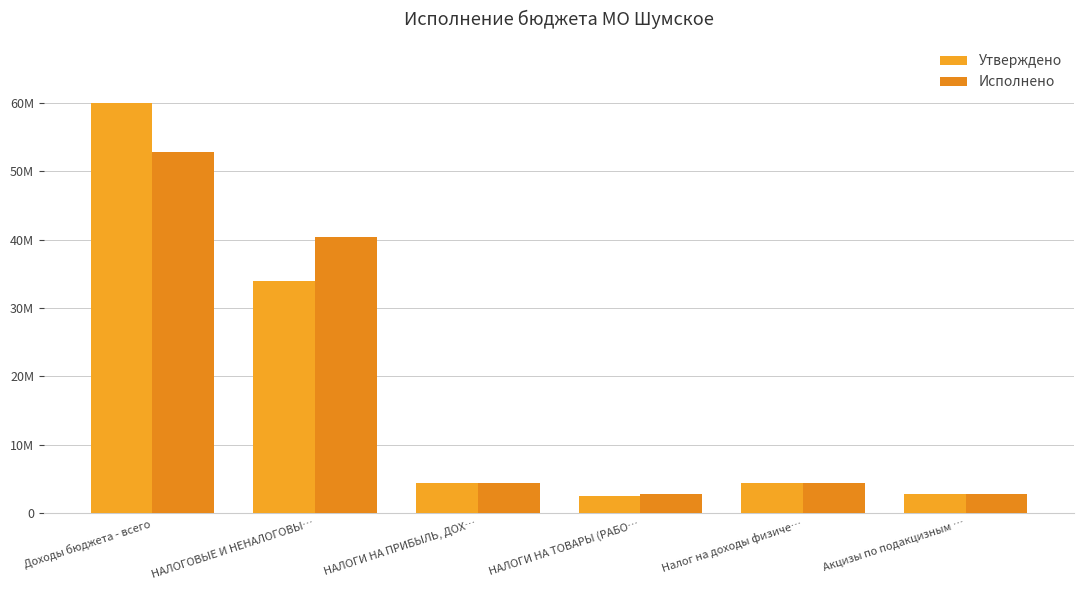

What is the maximum value shown in the chart?

59924062.8